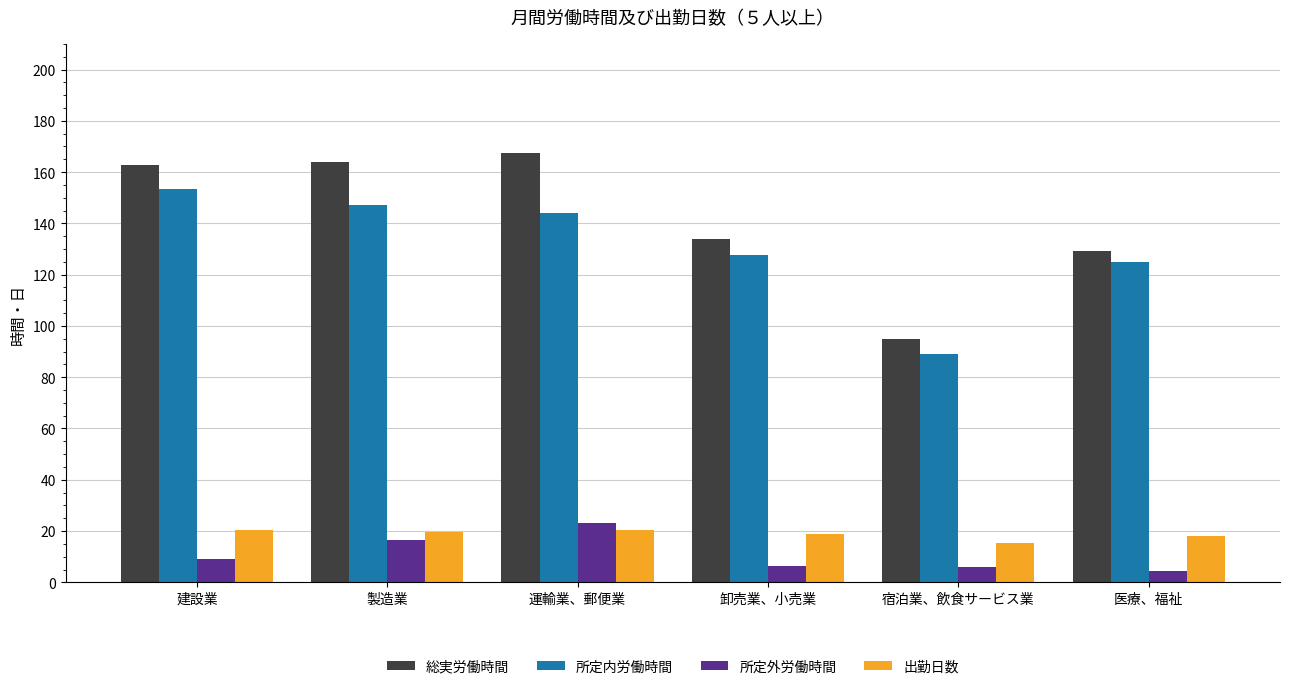

What is the difference between the second highest and minimum values in the 出勤日数 series?

5.0